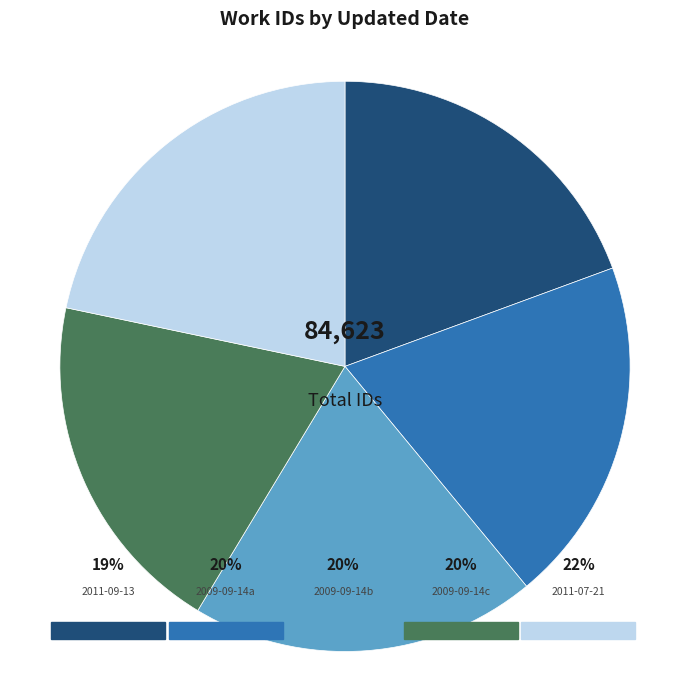

Is there a majority slice in this chart?

No